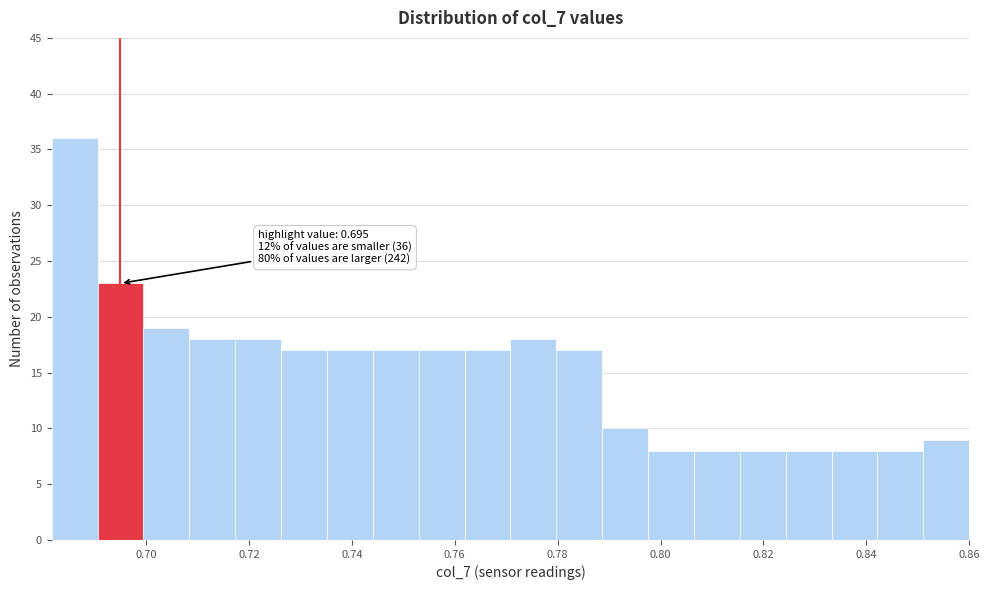

Which range on the x-axis has the tallest bar?

0.682 to 0.690